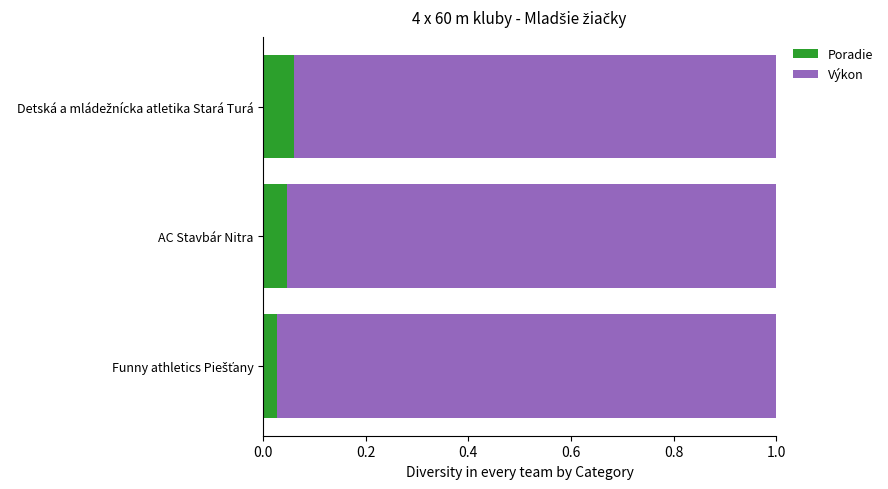

What are all the series names shown in the legend?

Poradie, Výkon